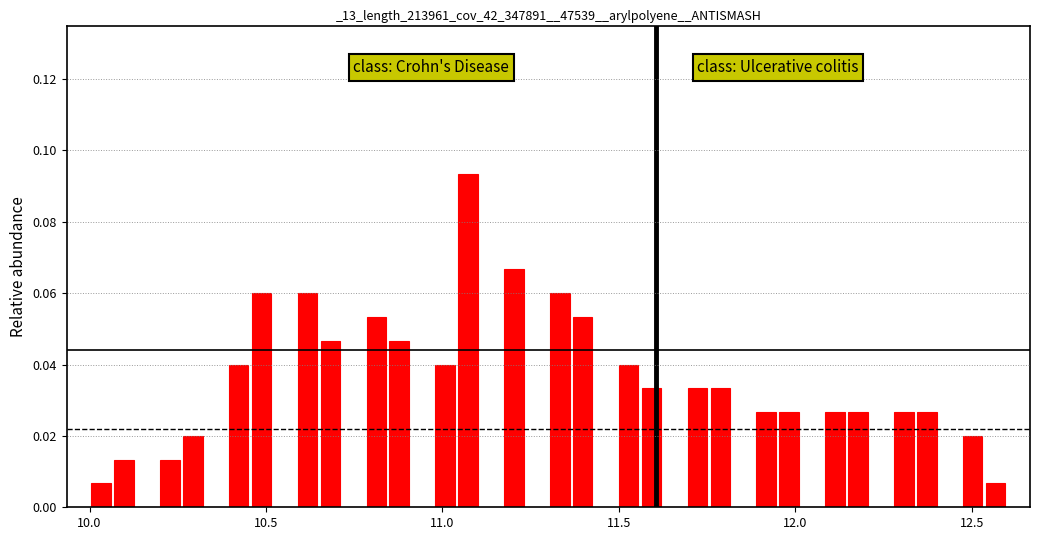

Read against the x-axis, roughly where is the centre of the tallest bar?

11.05